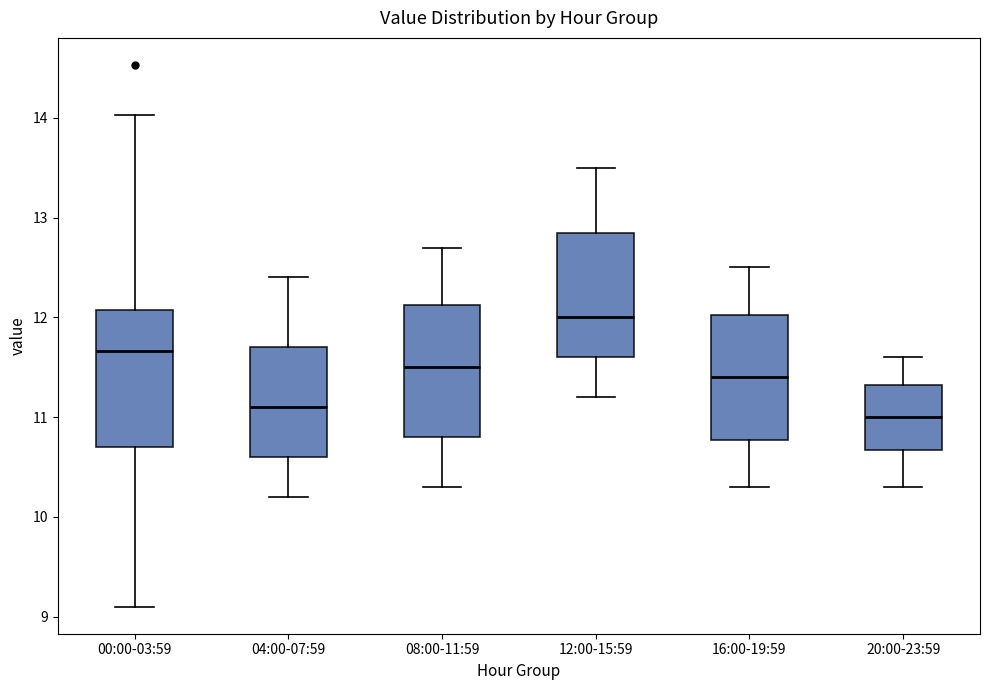

Where does the upper whisker of the box for 20:00-23:59 end on the y-axis? The values are not printed on the chart, so give them approximately, as read against the axis.

11.6